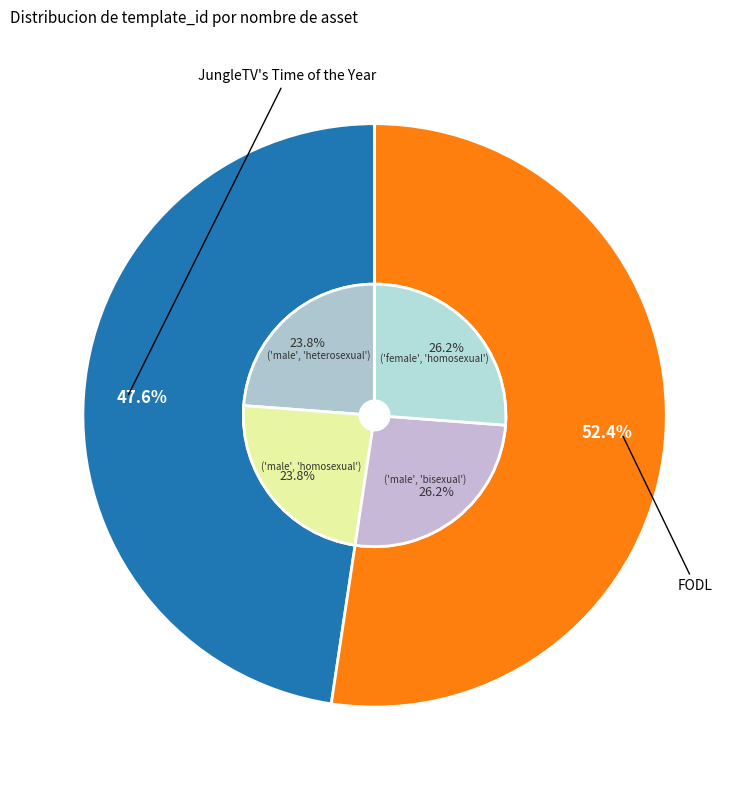

Which slice is the largest?

FODL